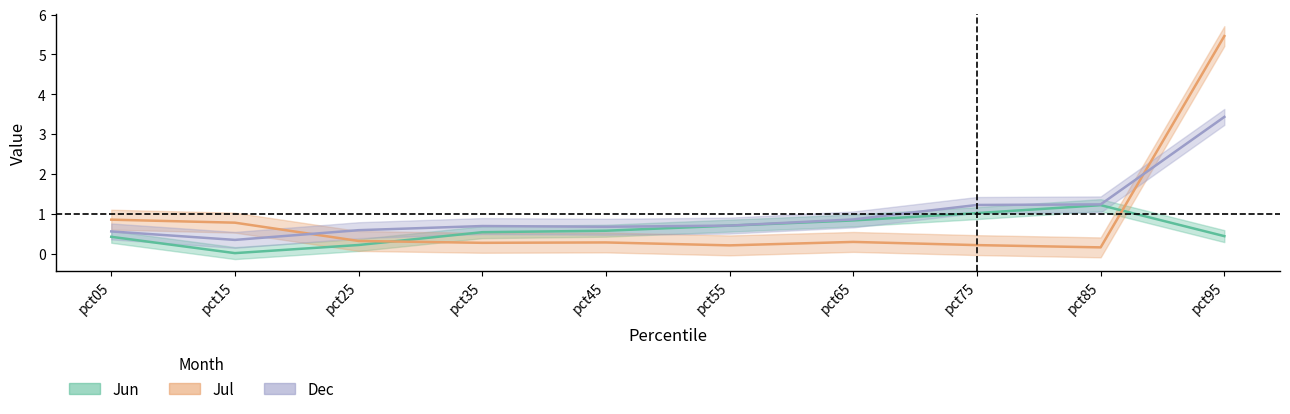

What is the difference between the second highest and minimum values in the Dec series?

0.9